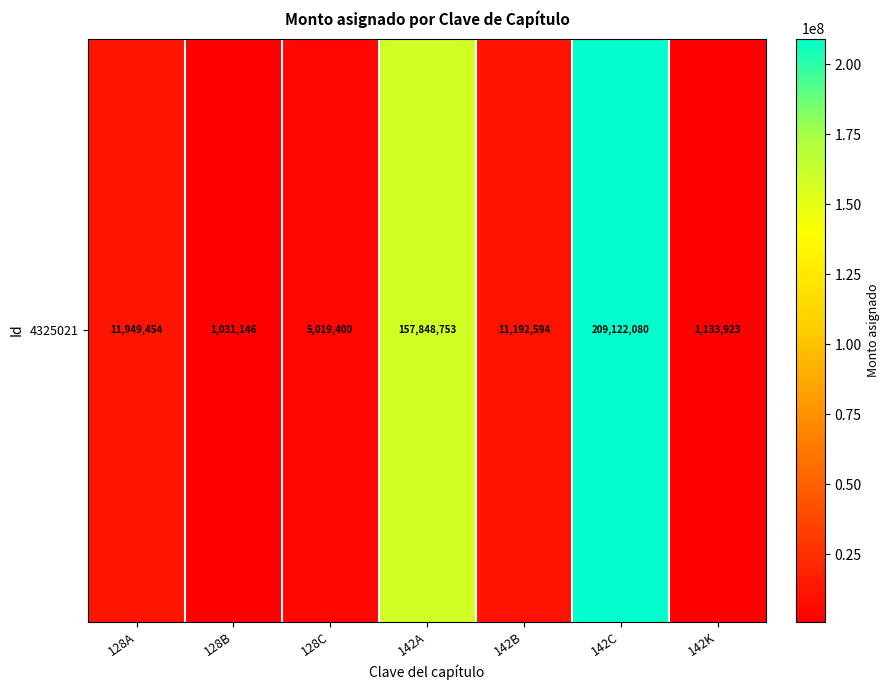

Rank the categories by value from lowest to highest.

128B, 142K, 128C, 142B, 128A, 142A, 142C